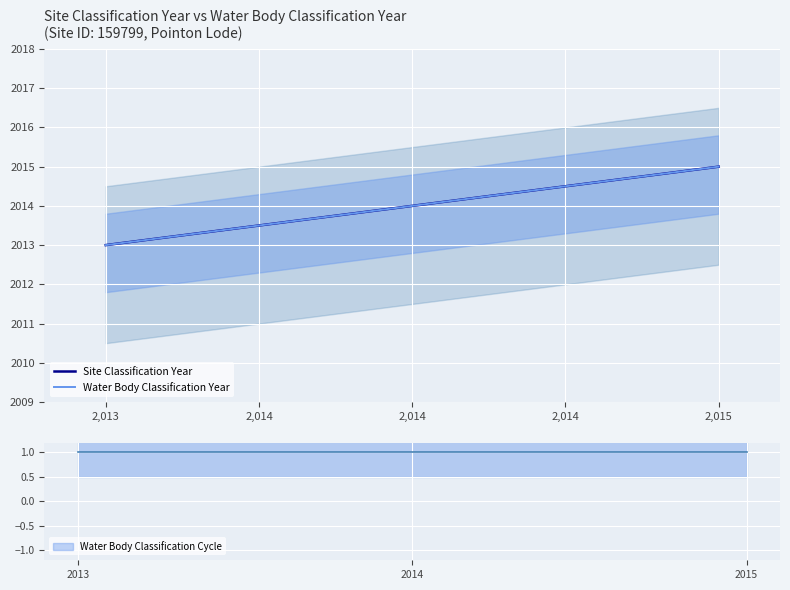

Does the chart display data point markers on the line(s)?

No